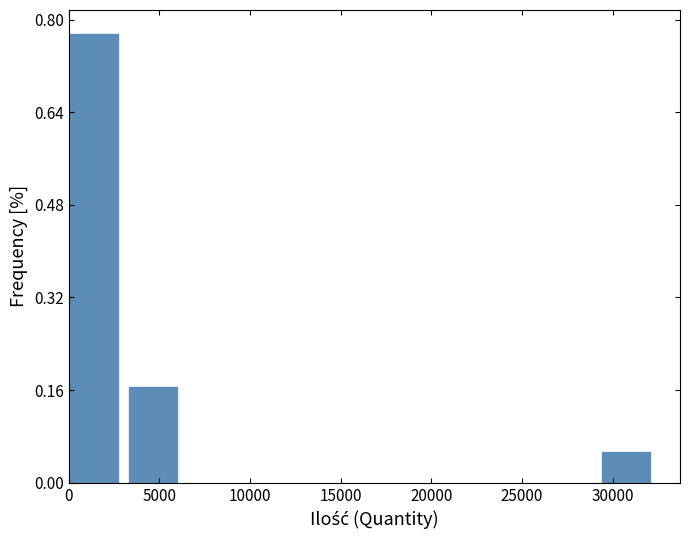

Which range on the x-axis has the tallest bar?

0 to 3500